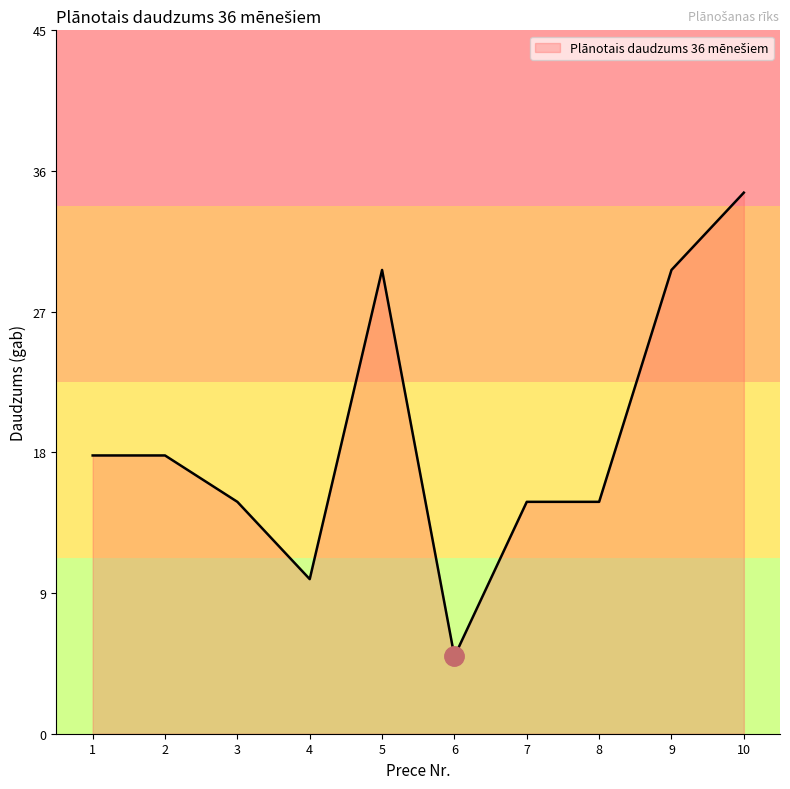

What is the value of the 9th point from the left?

30